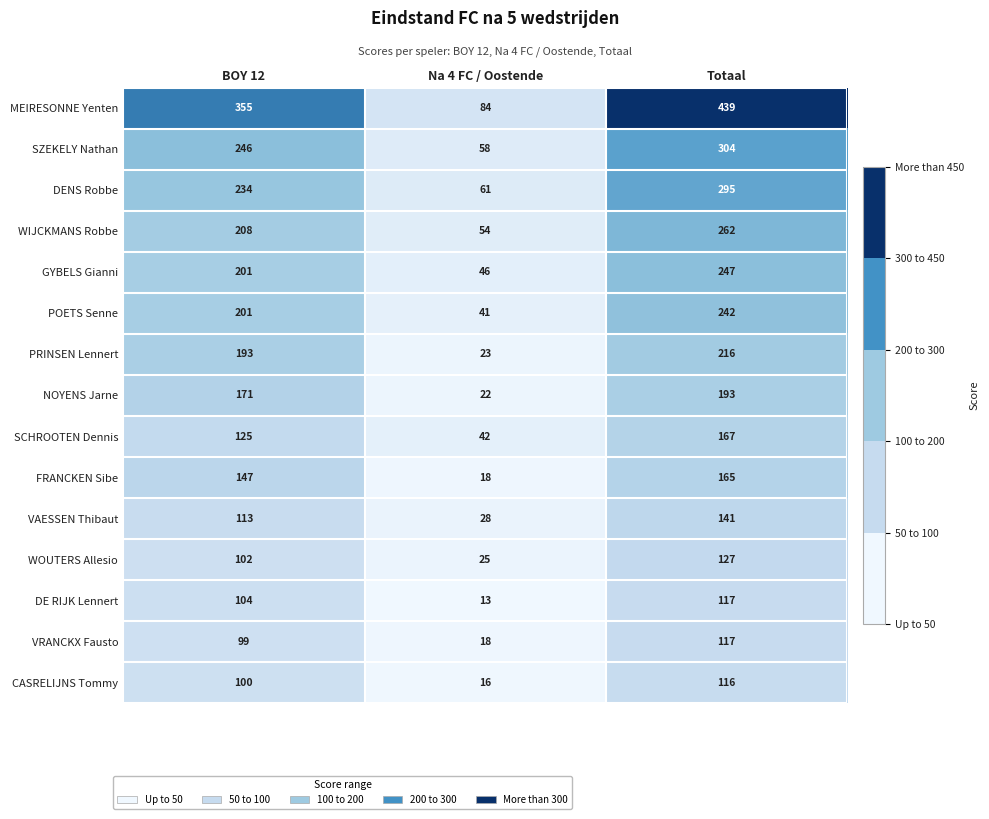

What is the difference between the maximum and minimum values in the NOYENS Jarne series?

171